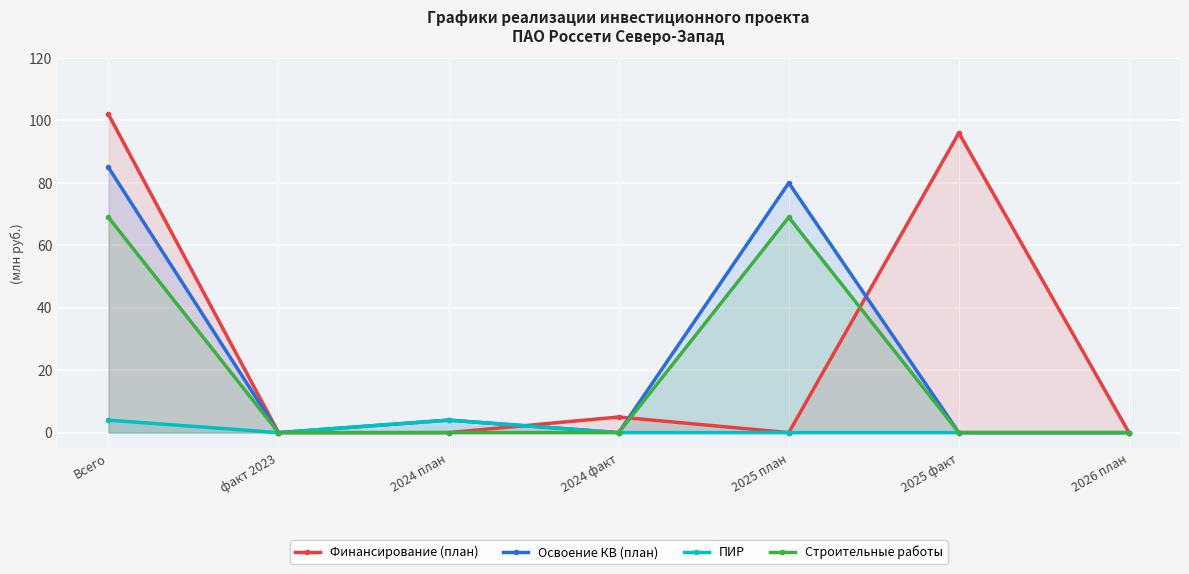

Where is the first local maximum for ПИР?

2024 план